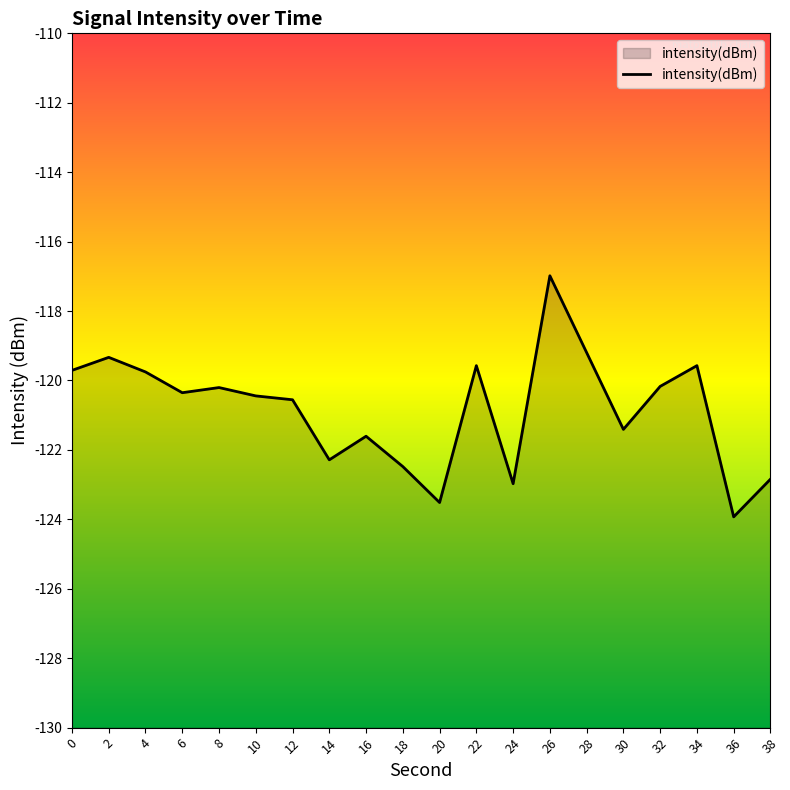

Rank the categories by value from lowest to highest.

36, 20, 24, 38, 18, 14, 16, 30, 12, 10, 6, 8, 32, 4, 0, 22, 34, 2, 28, 26